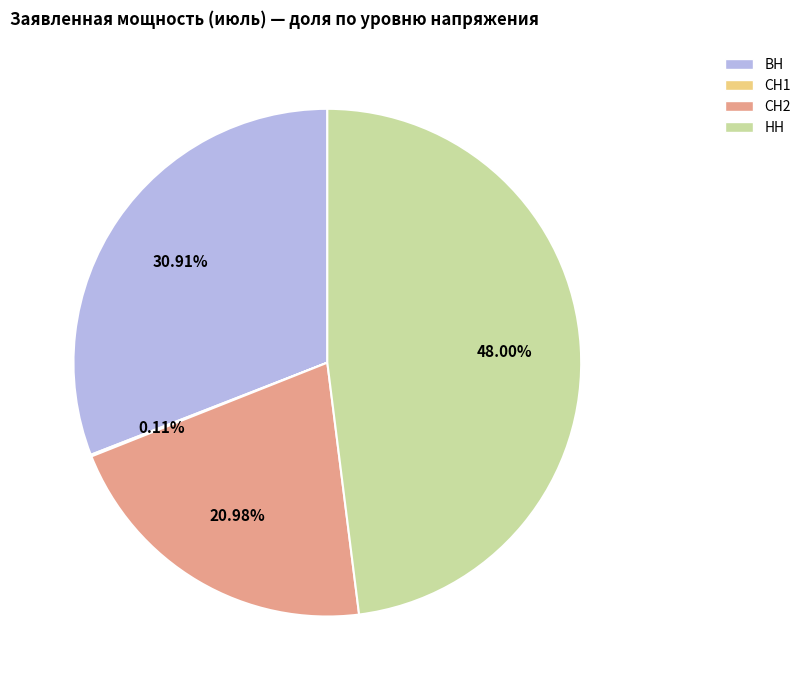

Is there a majority slice in this chart?

No